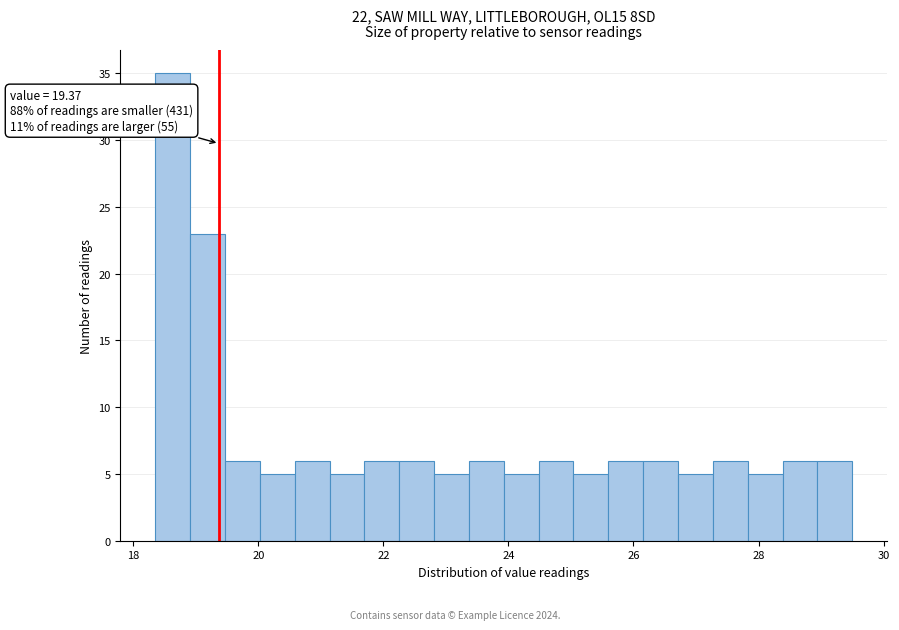

Around what value on the x-axis is the tallest bar? Give the approximate position of its centre, as read against the axis.

18.6